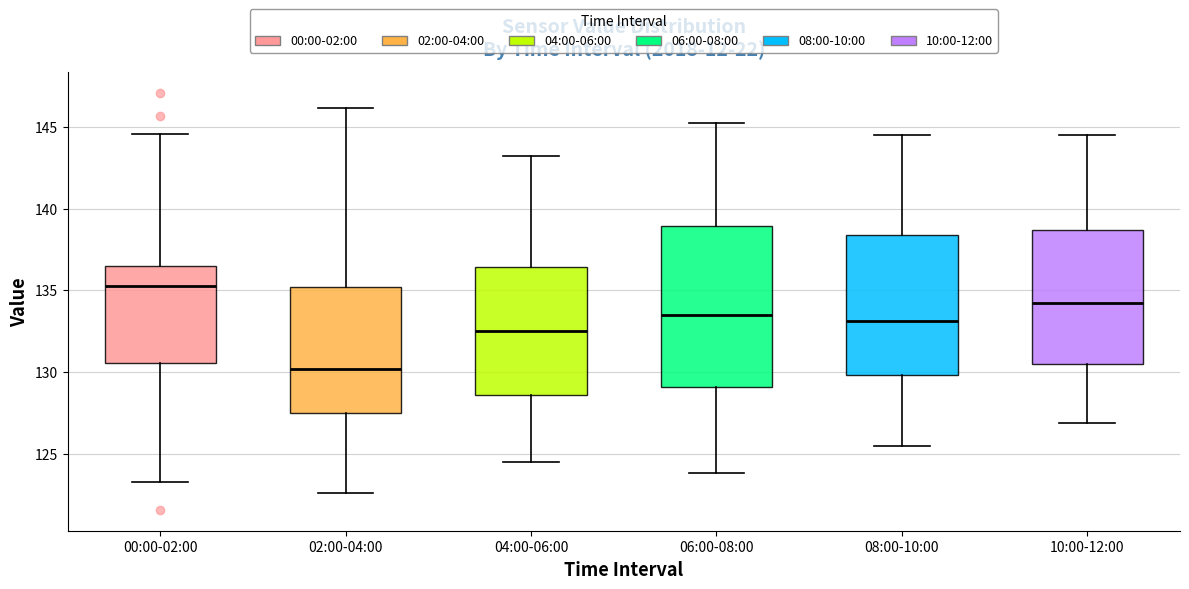

Which box is the tallest, from its lower edge to its upper edge?

06:00-08:00